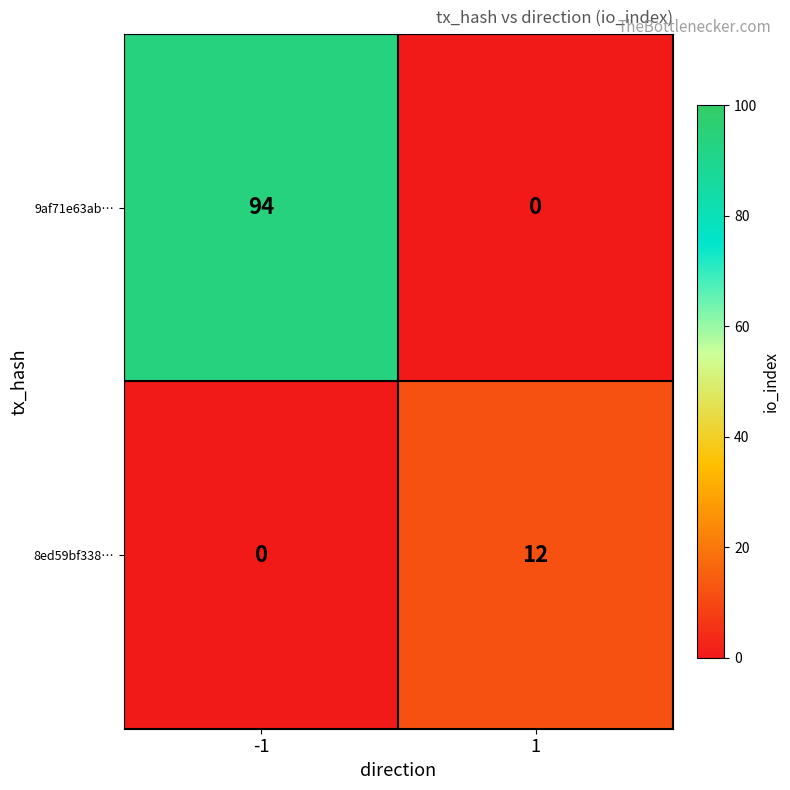

The value of 8ed59bf338… at -1 is 0. True or false?

True